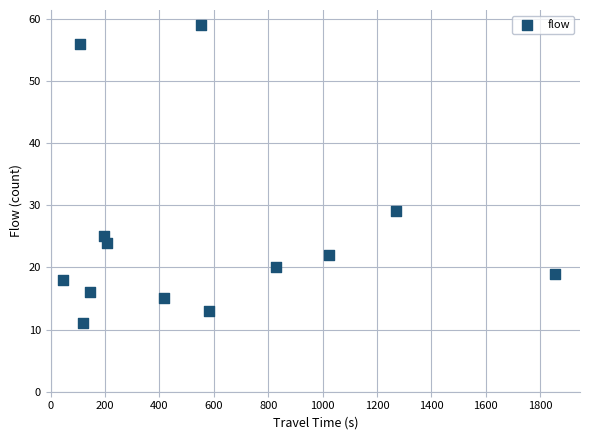

What is the range of Y values (max minus min)?

48